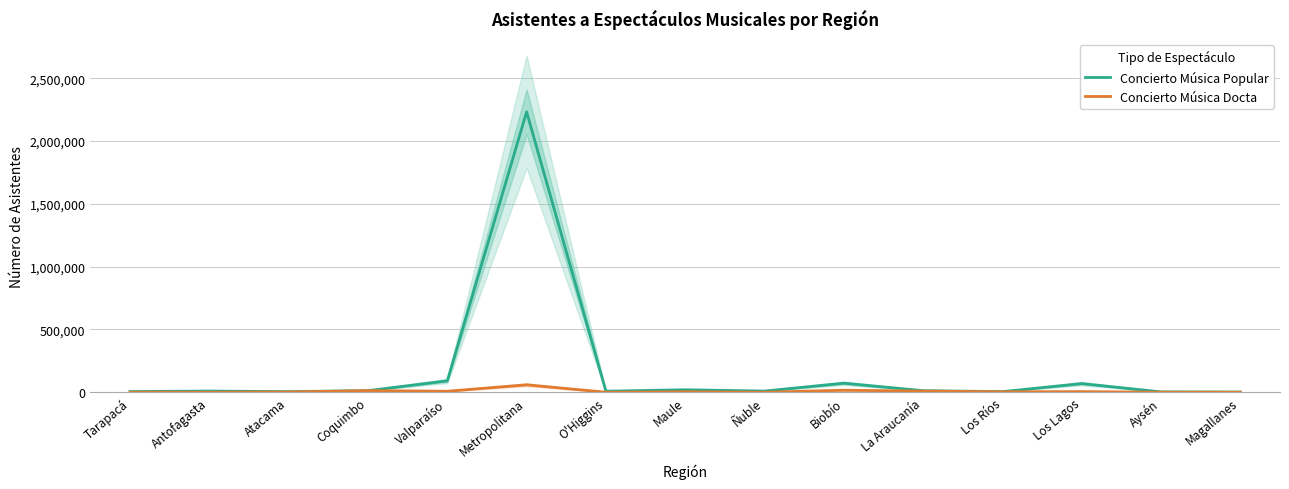

At which category does Concierto Música Popular reach its first local valley?

Atacama